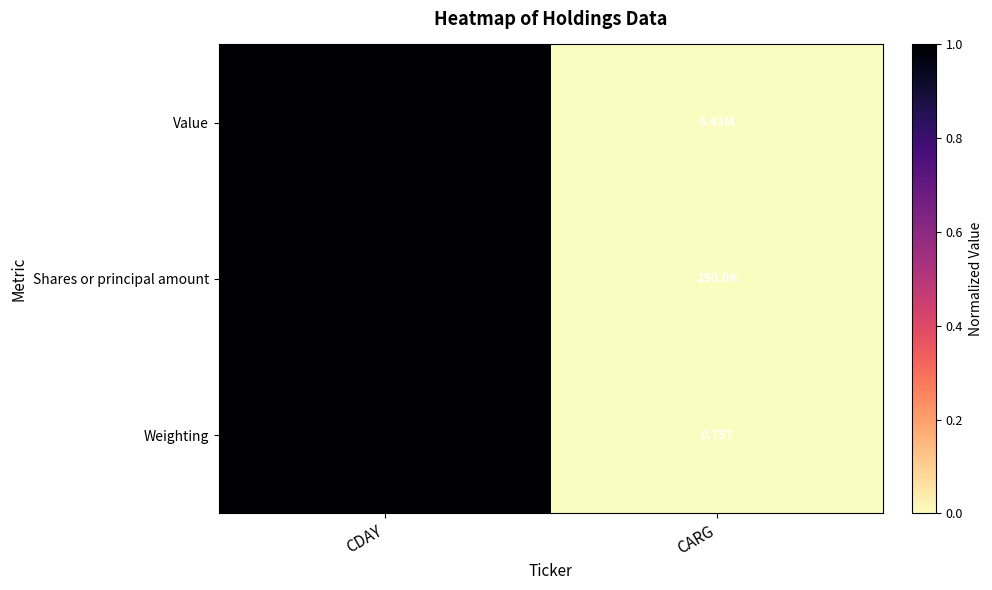

Where is Weighting nearest to the value 0?

CARG